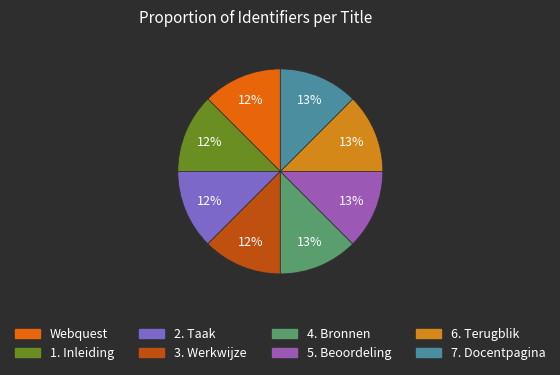

To the nearest percent, what is the average slice percentage?

12%